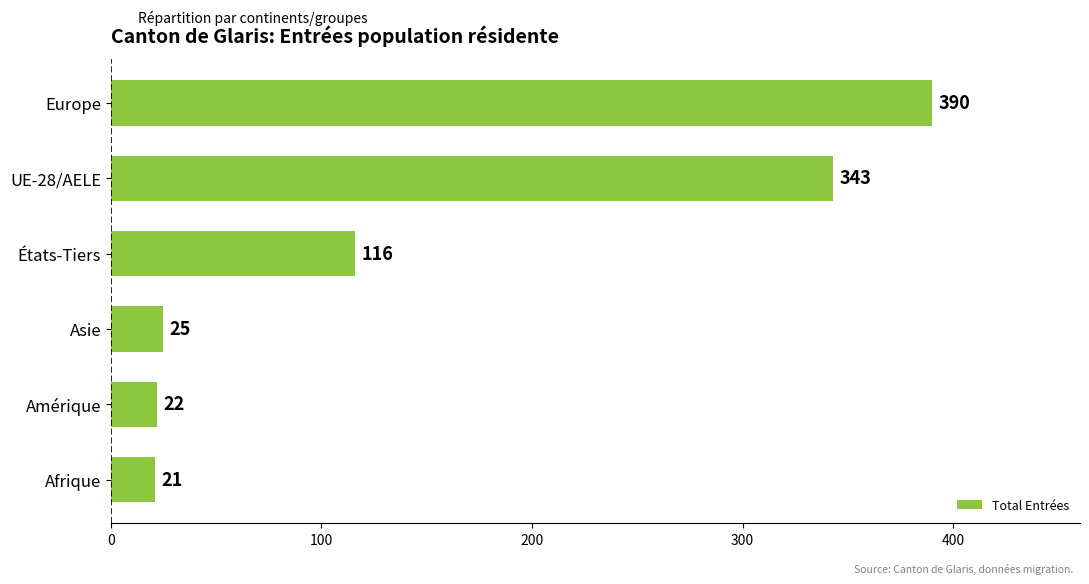

Is it true that the value at UE-28/AELE is 185?

False